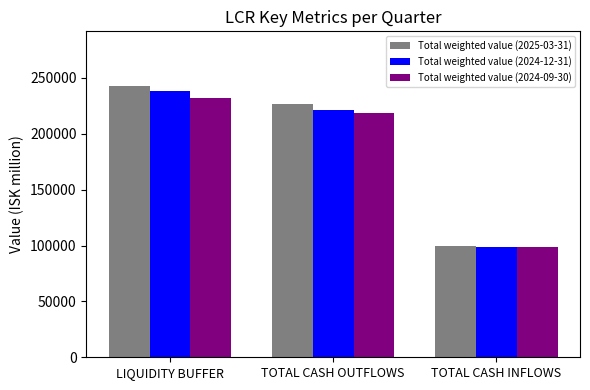

At which label is Total weighted value (2025-03-31) closest to 171259?

TOTAL CASH OUTFLOWS